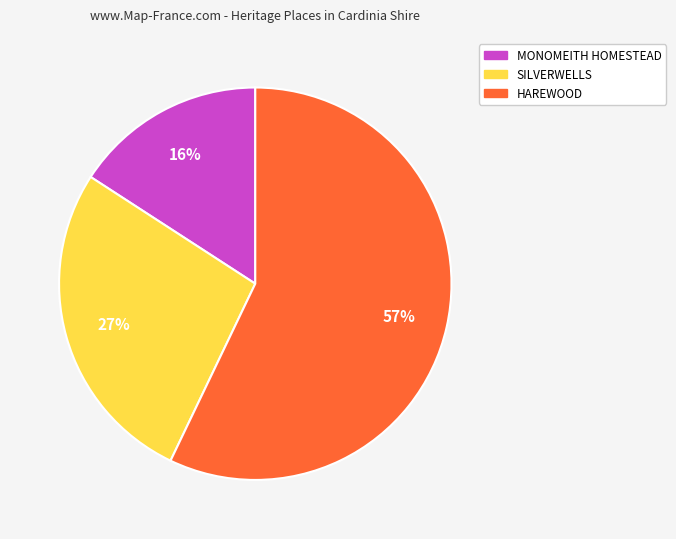

Which slice is the smallest?

MONOMEITH HOMESTEAD